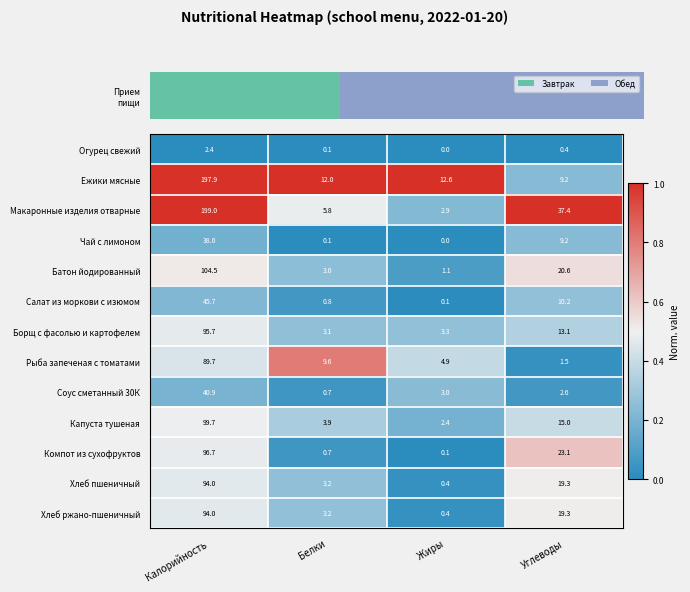

True or false: Огурец свежий has a value of 3.6 at Калорийность.

False